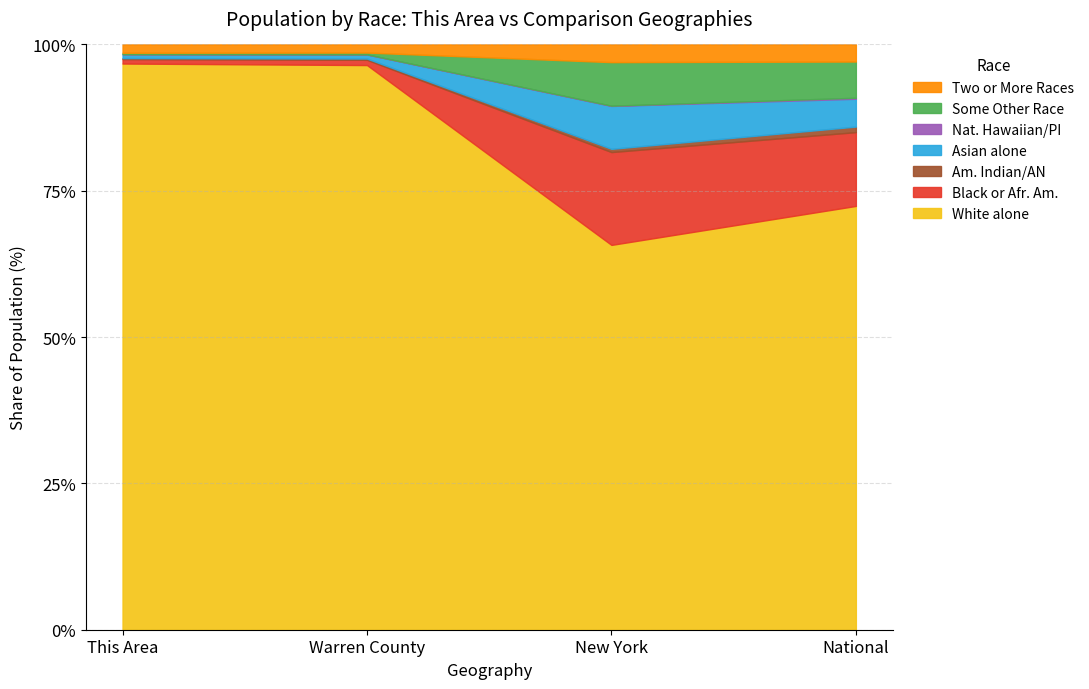

At which label is White alone closest to 81?

National